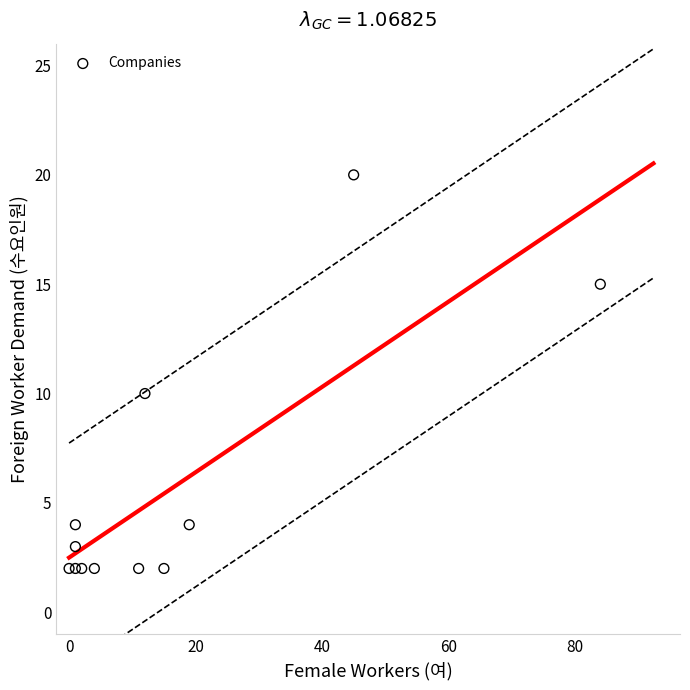

What is the average X value?

16